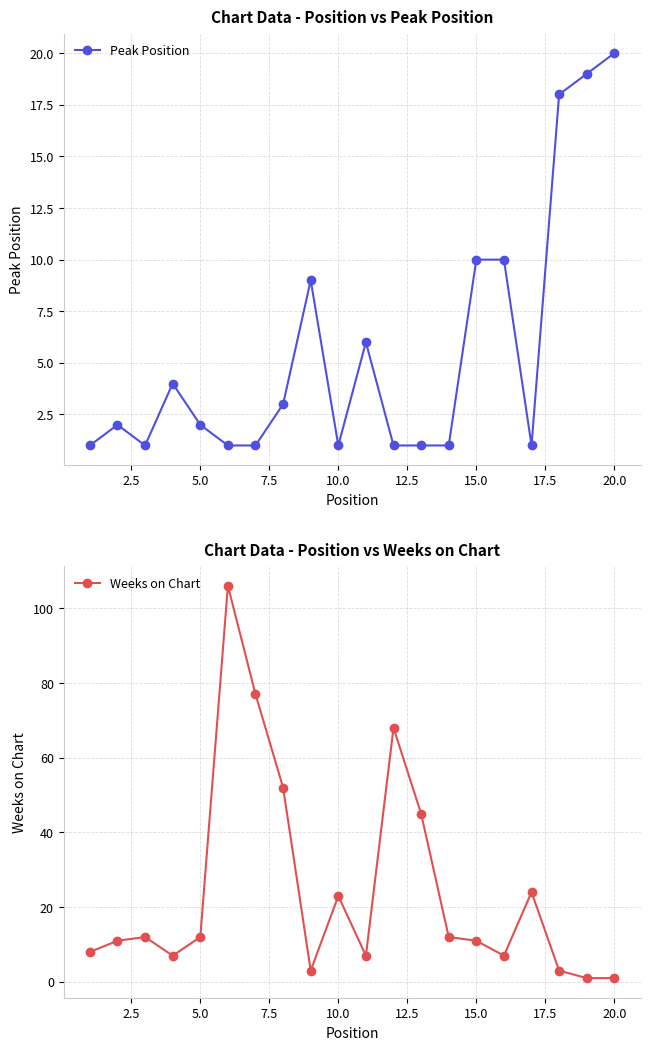

Does the chart display data point markers on the line(s)?

Yes